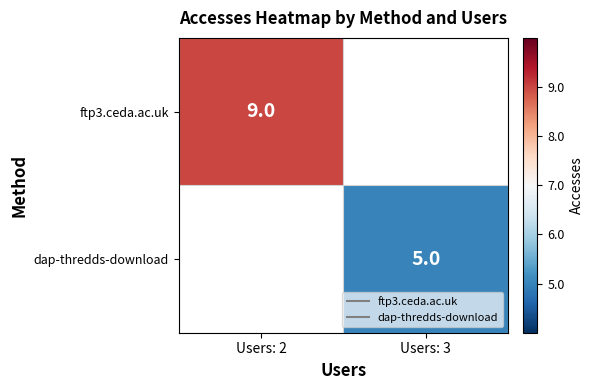

At how many categories does at least one series exceed 8?

1